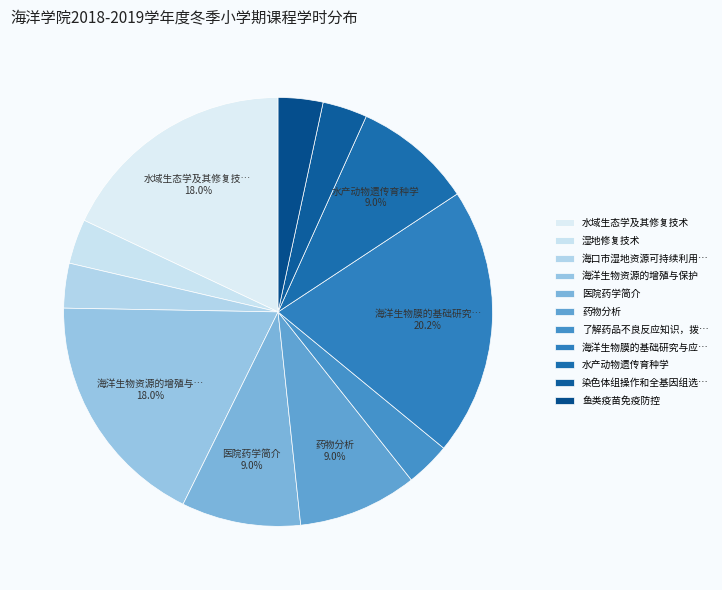

Is there any slice that represents more than half of the pie?

No